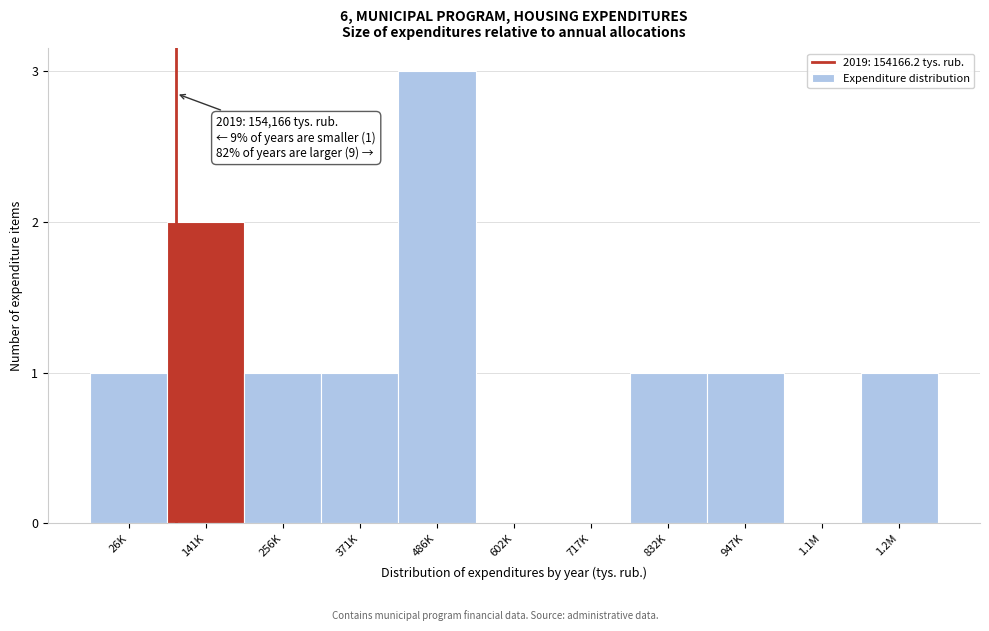

Reading right to left, list all the values displayed in this chart.

1.2M=1	1.1M=0	947K=1	832K=1	717K=0	602K=0	486K=3	371K=1	256K=1	141K=2	26K=1